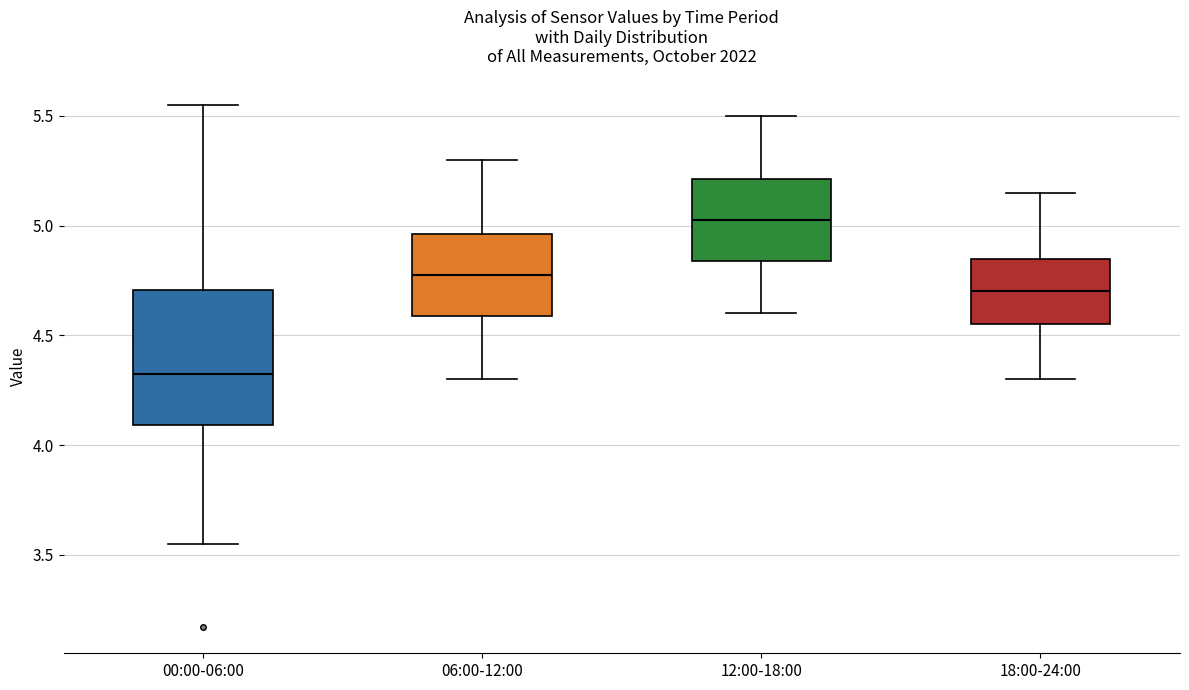

Which box has the lowest median line?

00:00-06:00